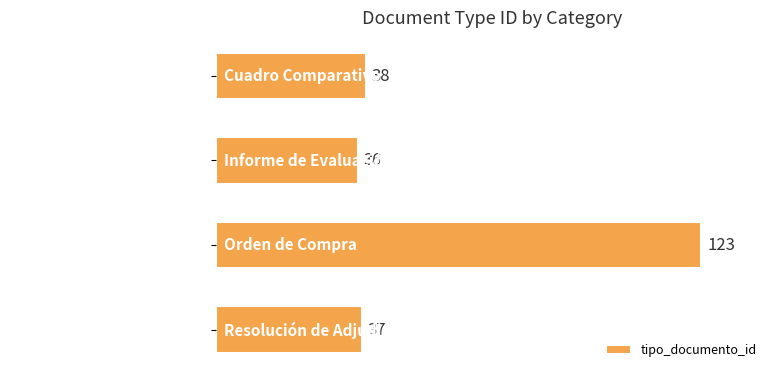

What is the difference between the second highest and second lowest values?

1